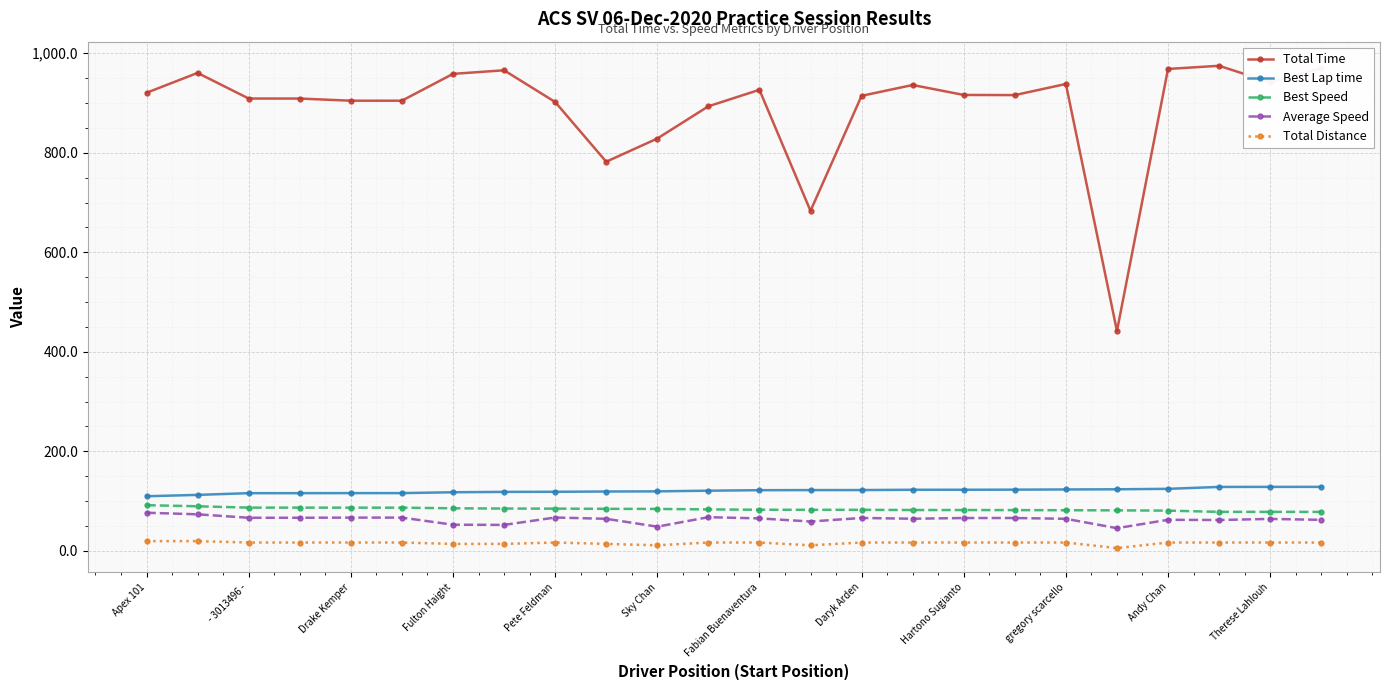

What is the maximum value for Best Speed?

91.8